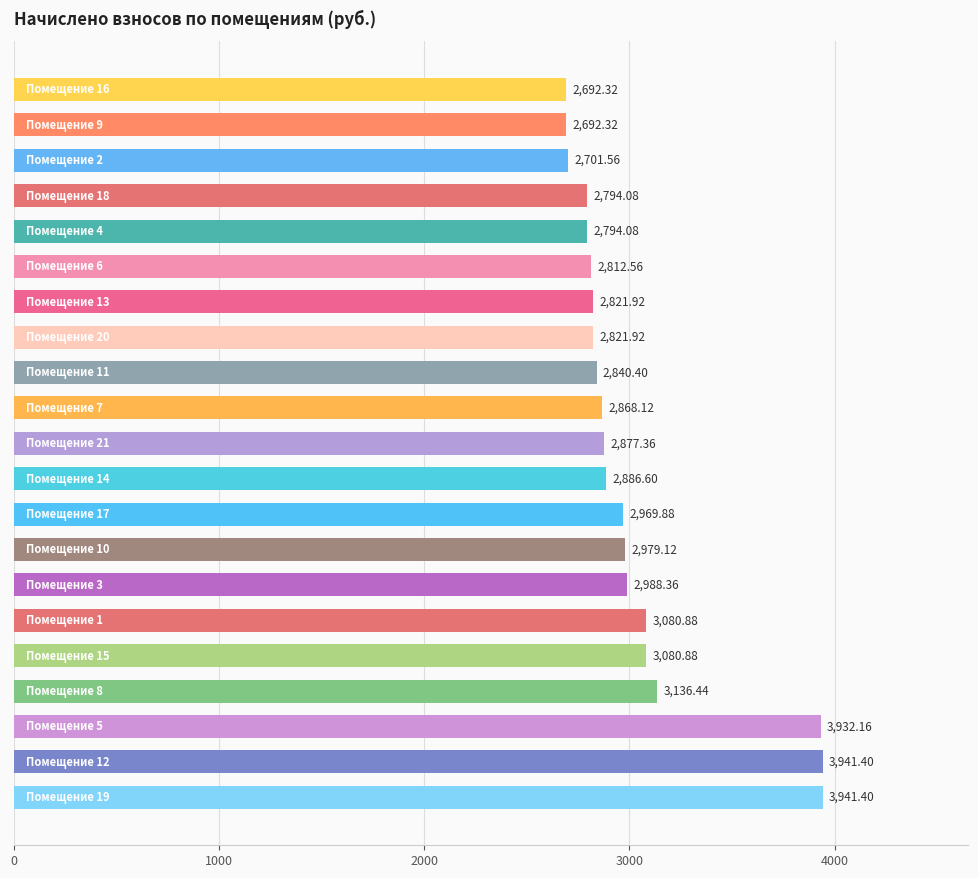

What is the difference between the maximum and minimum values?

1249.1